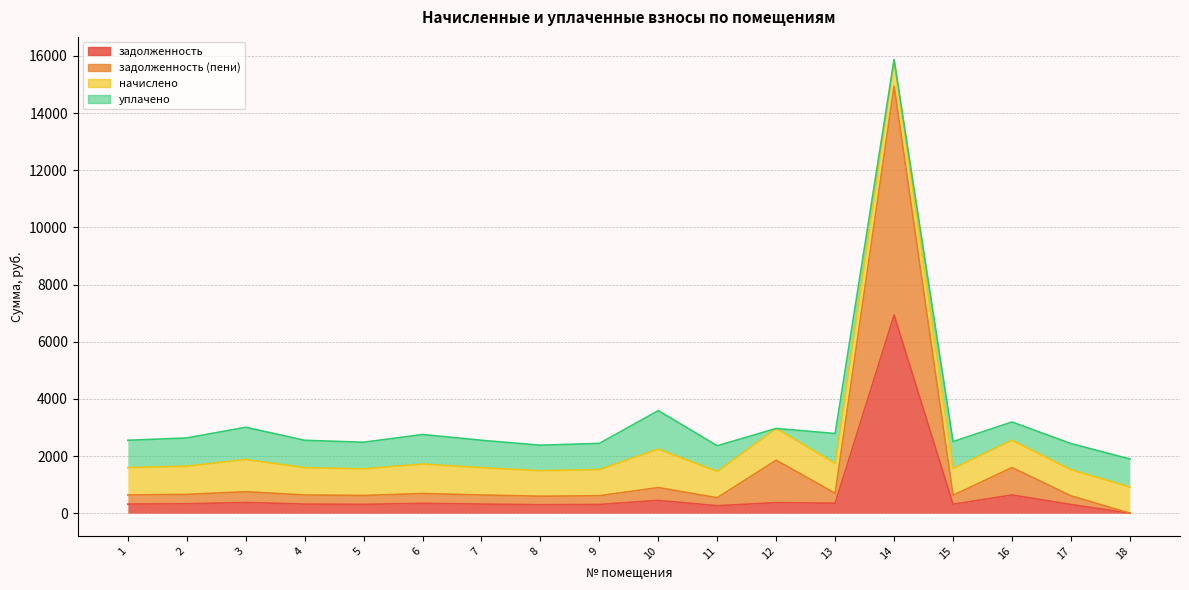

Which series has the widest spread of values?

задолженность (пени)